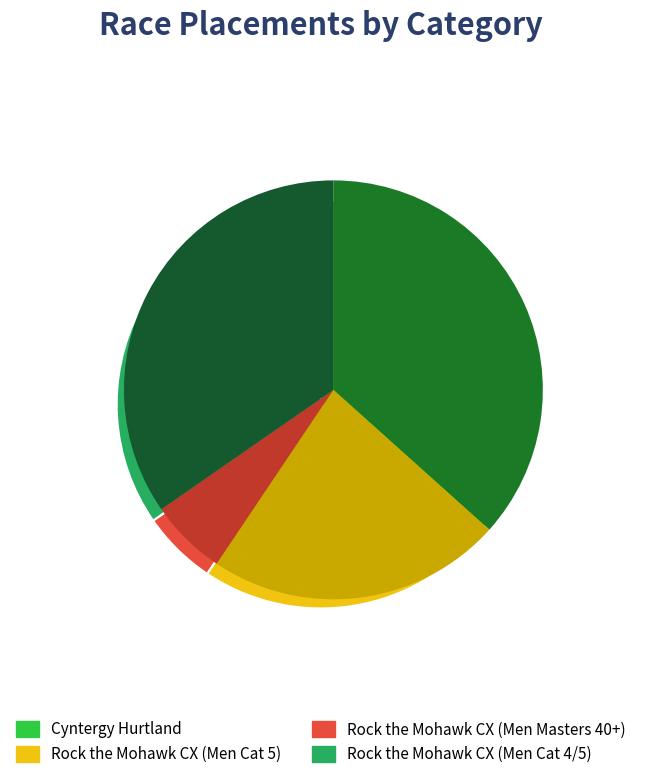

How much of the chart is everything except Cyntergy Hurtland?

63.4%